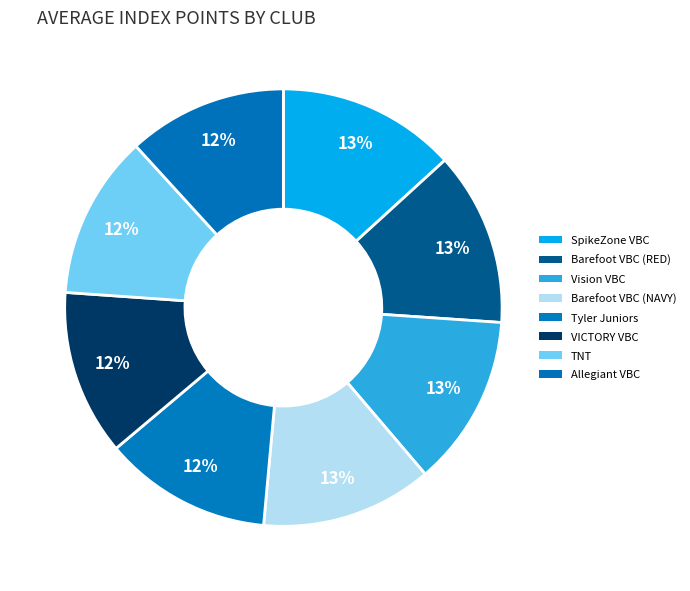

Rank the categories by value from lowest to highest.

Allegiant VBC, TNT, VICTORY VBC, Tyler Juniors, Barefoot VBC (NAVY), Vision VBC, Barefoot VBC (RED), SpikeZone VBC